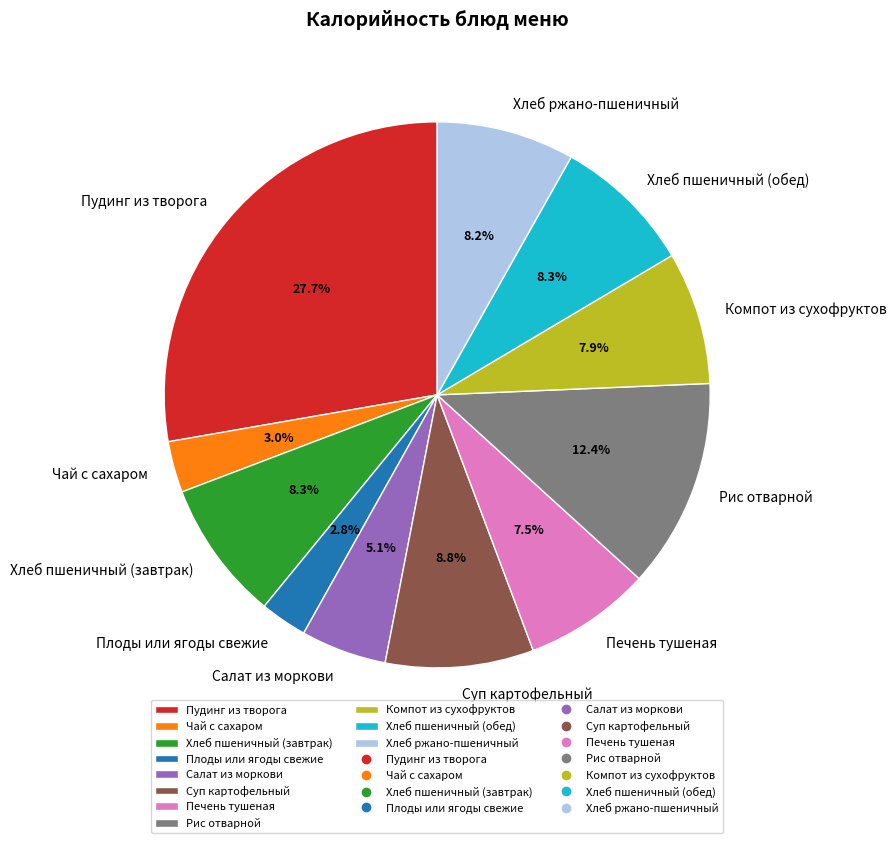

What is the ratio of the value at Хлеб пшеничный (завтрак) to the value at Хлеб пшеничный (обед)?

1.0